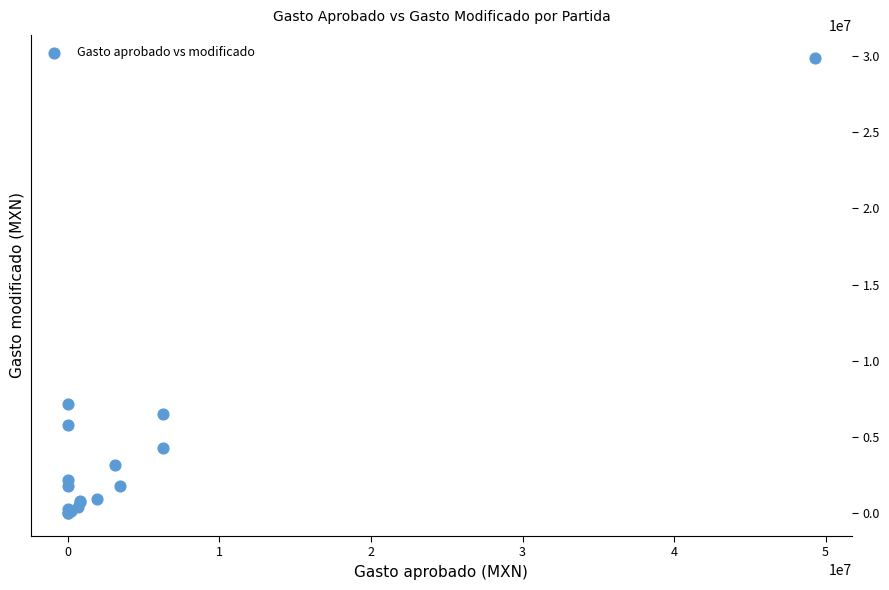

What Y value in the scatter plot is closest to 14944839?

7156338.7